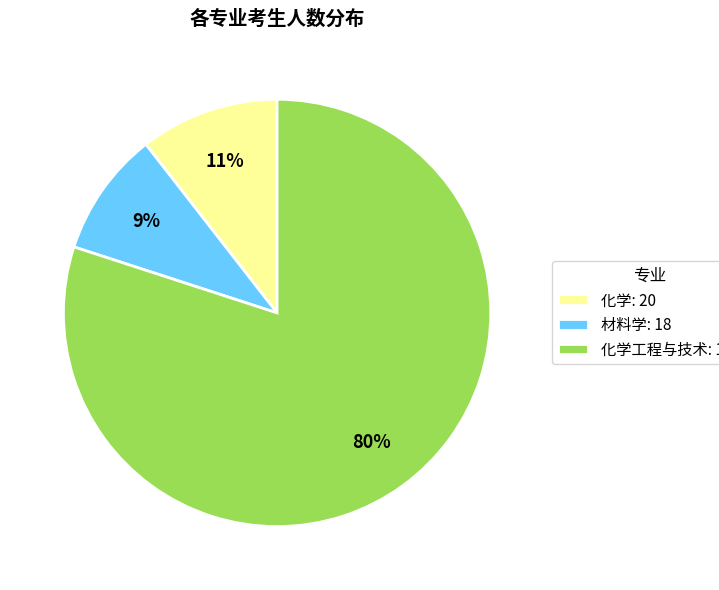

Do 材料学: 18 and 化学: 20 together represent more than half of the pie?

No